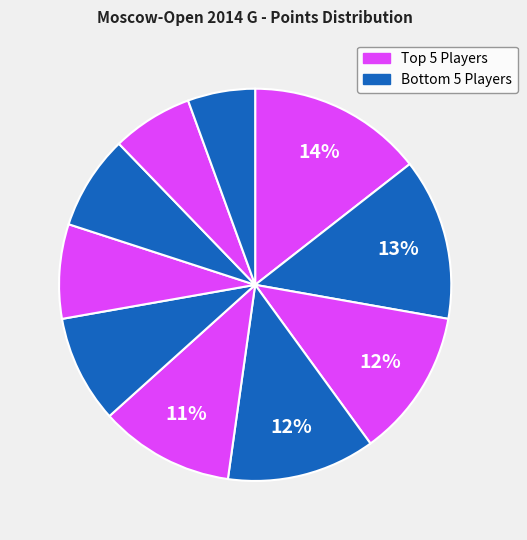

How many segments does this pie chart have?

10